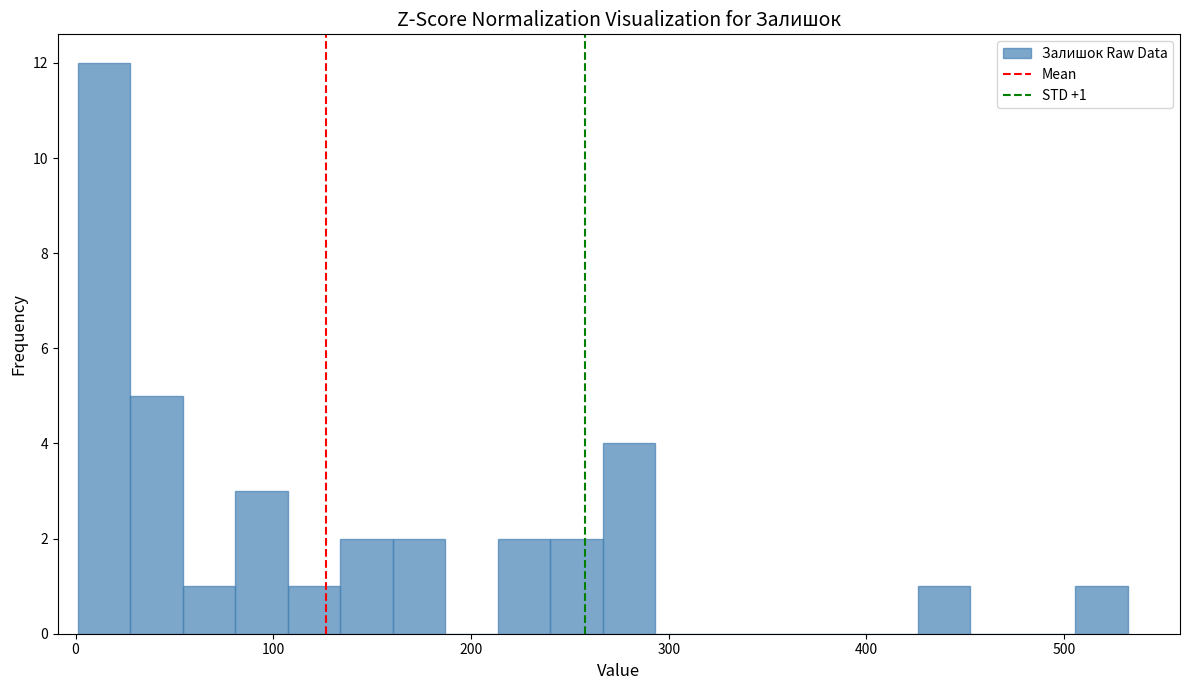

Around what value on the x-axis is the tallest bar? Give the approximate position of its centre, as read against the axis.

10